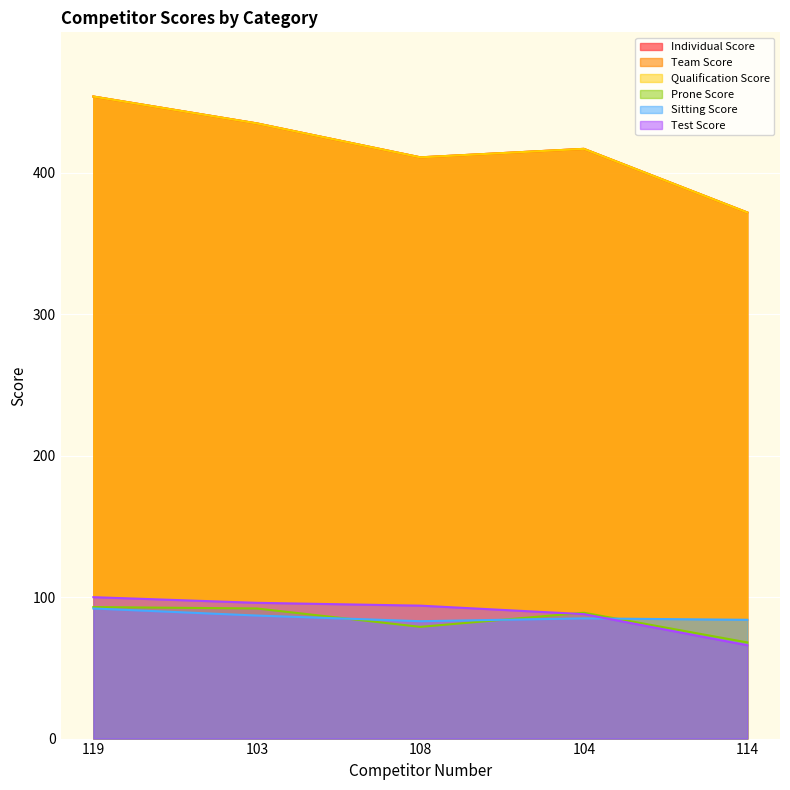

Reading right to left, transcribe all the data shown in this chart.

Individual Score: 114=372	104=417	108=411	103=435	119=454
Team Score: 114=372	104=417	108=411	103=435	119=454
Qualification Score: 114=372	104=417	108=411	103=435	119=454
Prone Score: 114=68	104=89	108=79	103=92	119=93
Sitting Score: 114=84	104=85	108=83	103=87	119=92
Test Score: 114=66	104=88	108=94	103=96	119=100